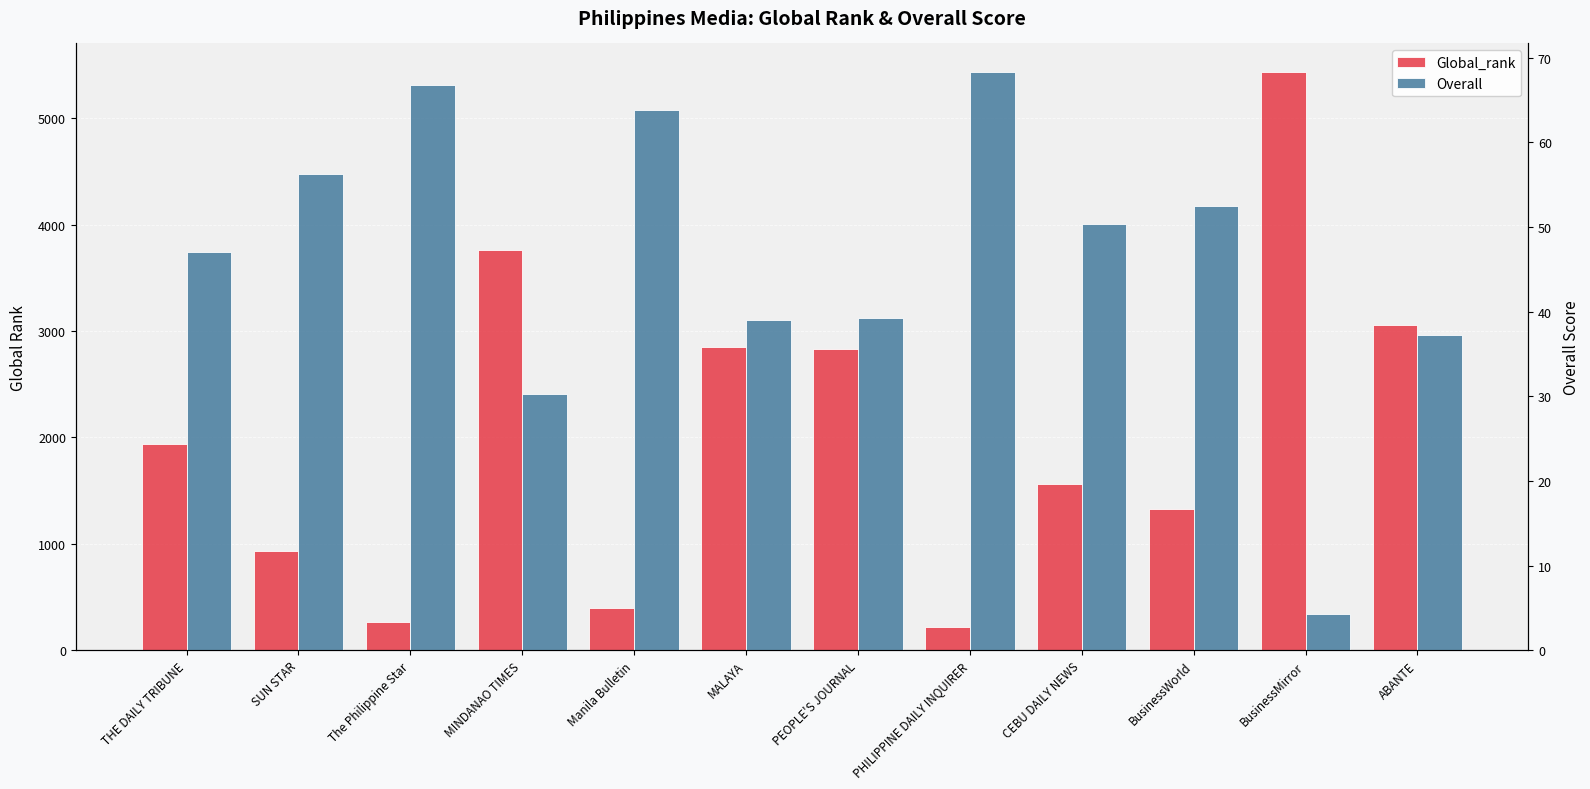

Reading left to right, extract all data points from this chart.

Global_rank: 1939.0	933.0	266.0	3762.0	394.0	2847.0	2829.0	217.0	1562.0	1330.0	5432.0	3055.0
Overall: 47.0	56.2	66.8	30.2	63.8	39.0	39.2	68.2	50.3	52.5	4.2	37.2